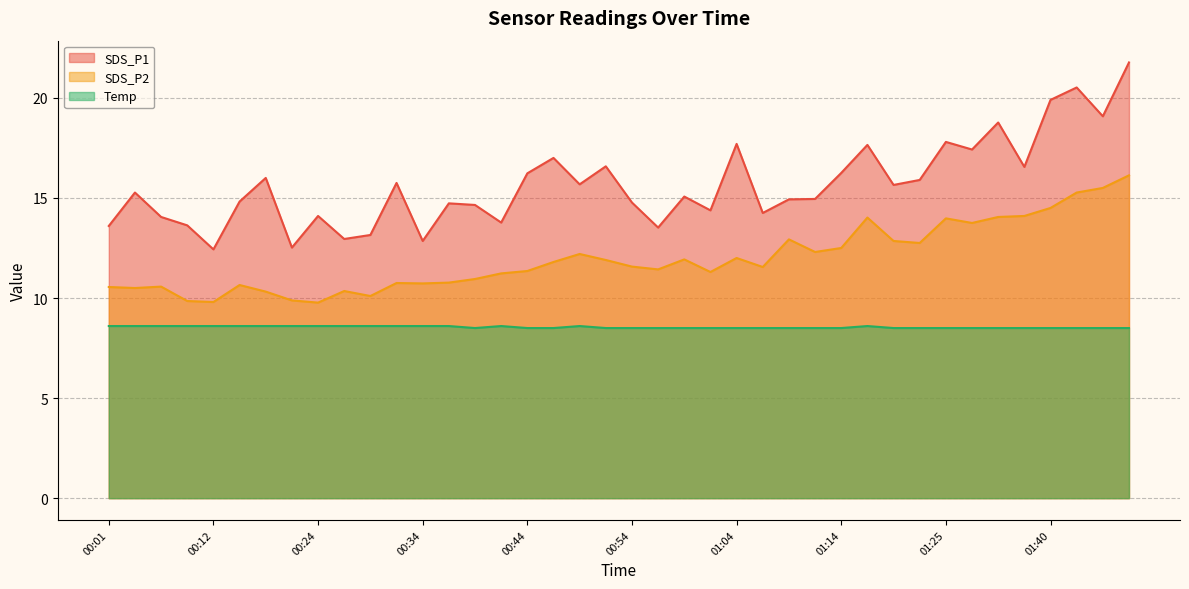

What is the difference between the second highest and second lowest values in the SDS_P1 series?

8.0